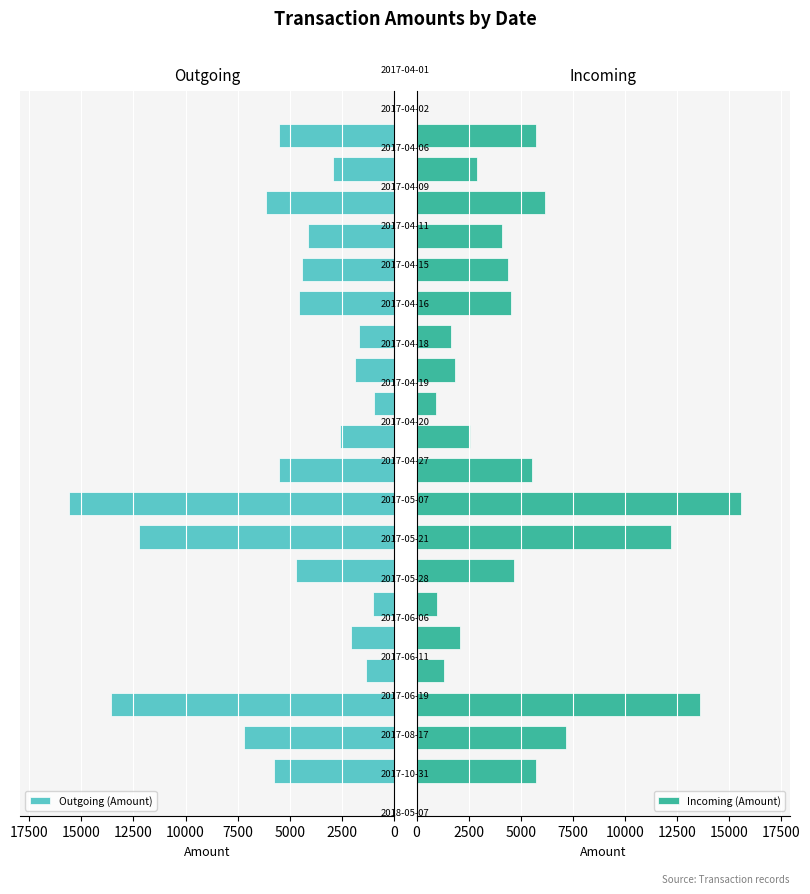

Which series changed the most between 11 and 17?

Outgoing (Amount)